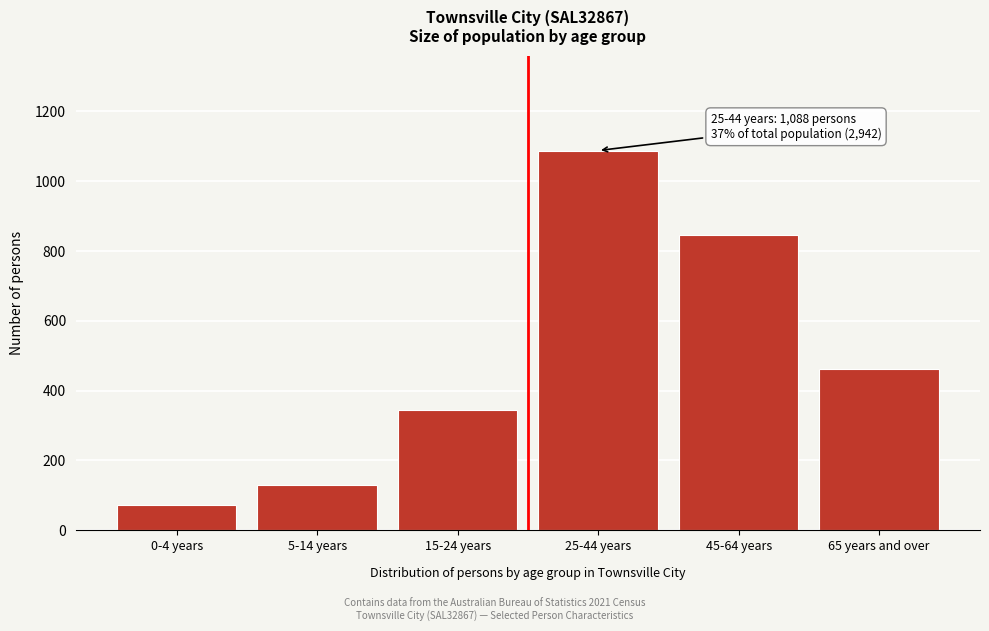

Reading left to right, what are all the values shown in this chart?

73	129	346	1088	845	461